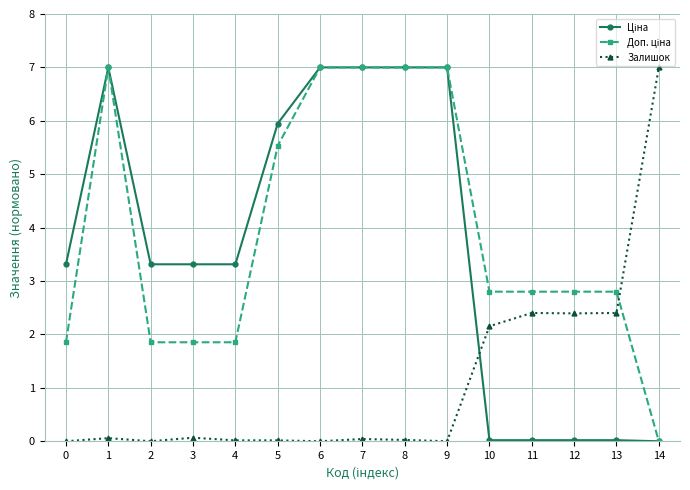

What is the maximum value shown in the chart?

7.0